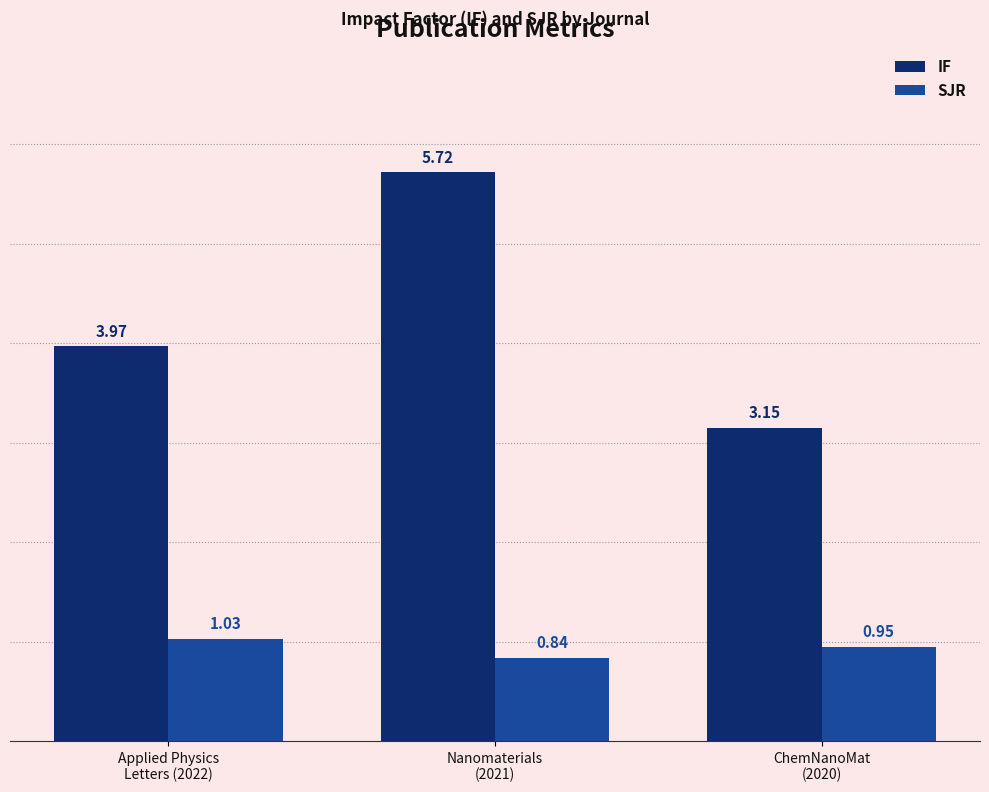

How many bars are there in total?

6